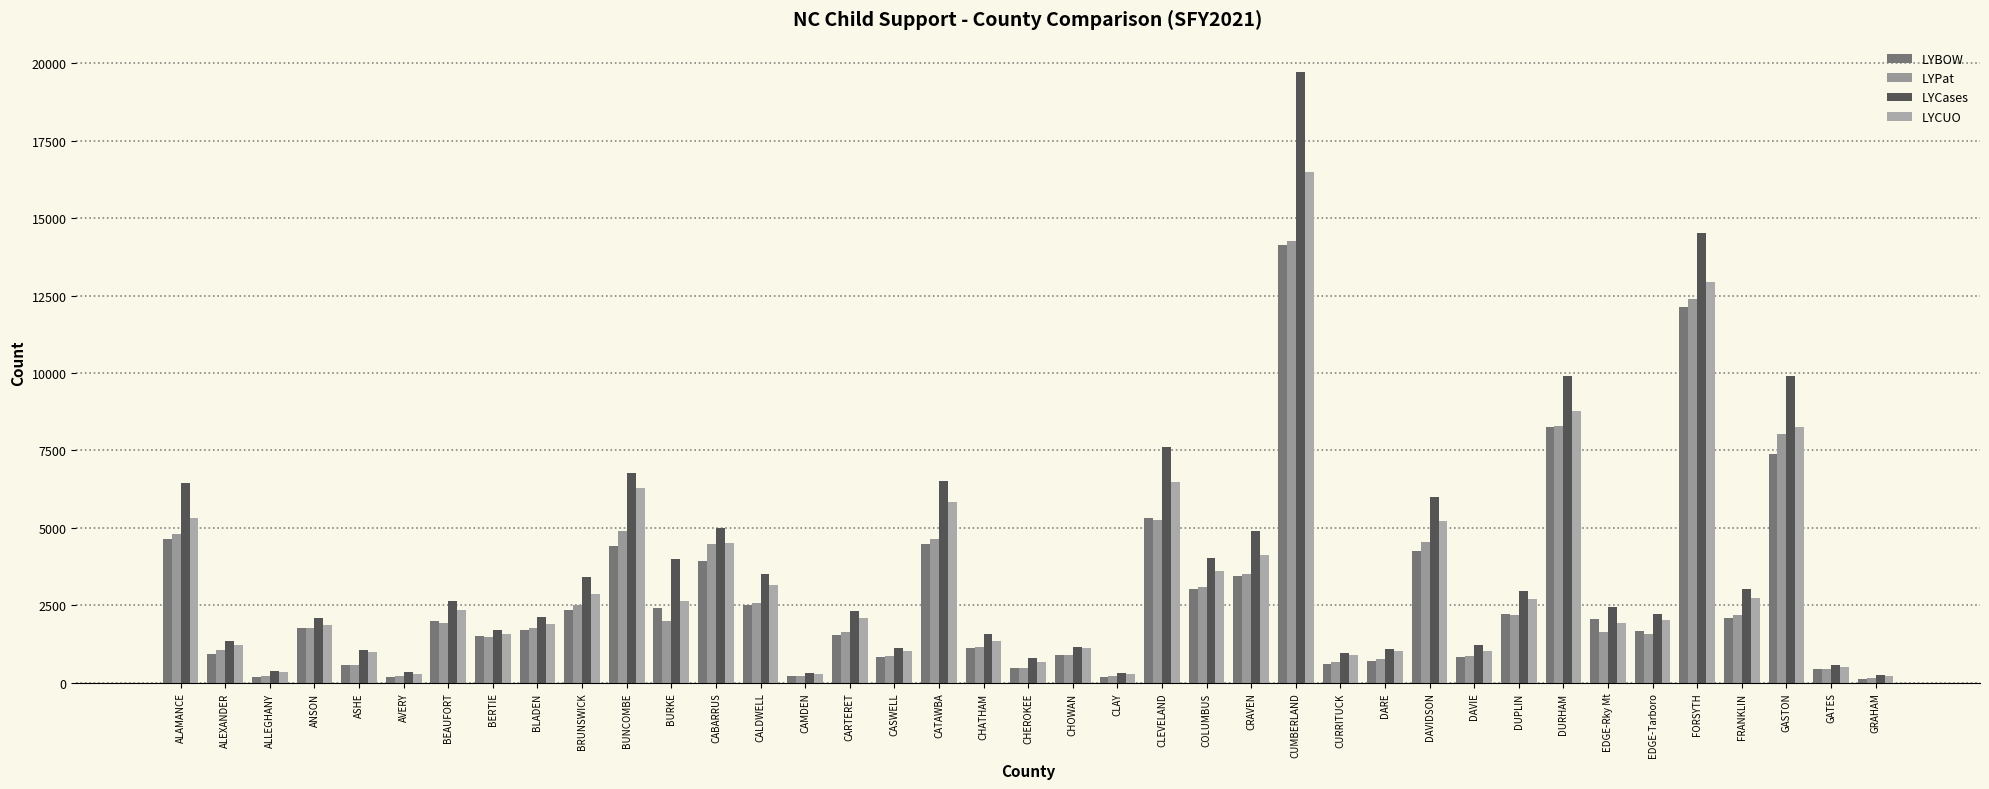

The LYCases series shows 7603 at CLEVELAND. True or false?

True